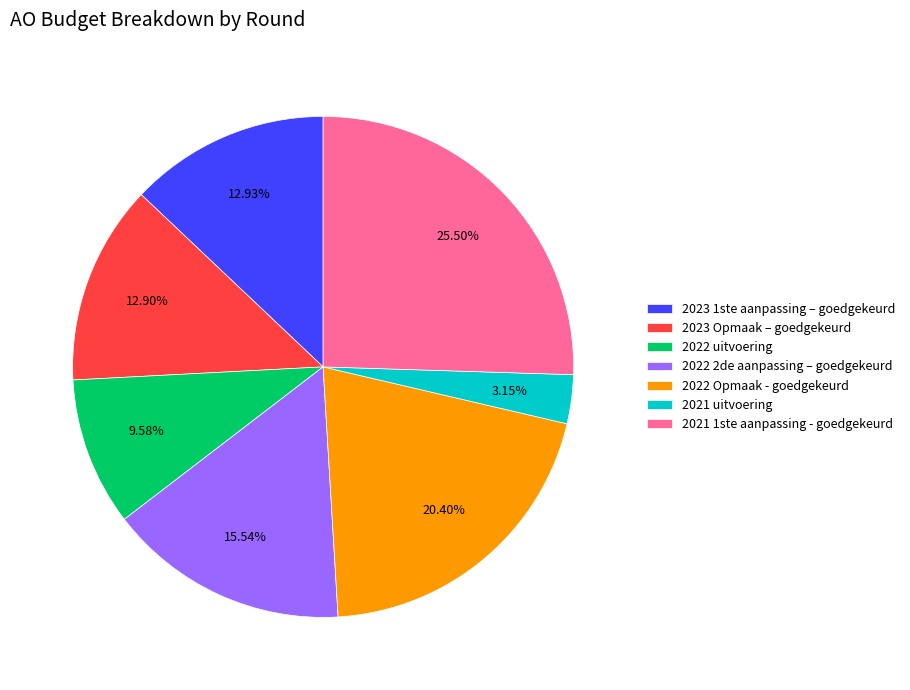

True or false: 2023 1ste aanpassing – goedgekeurd accounts for 13% of the total.

True